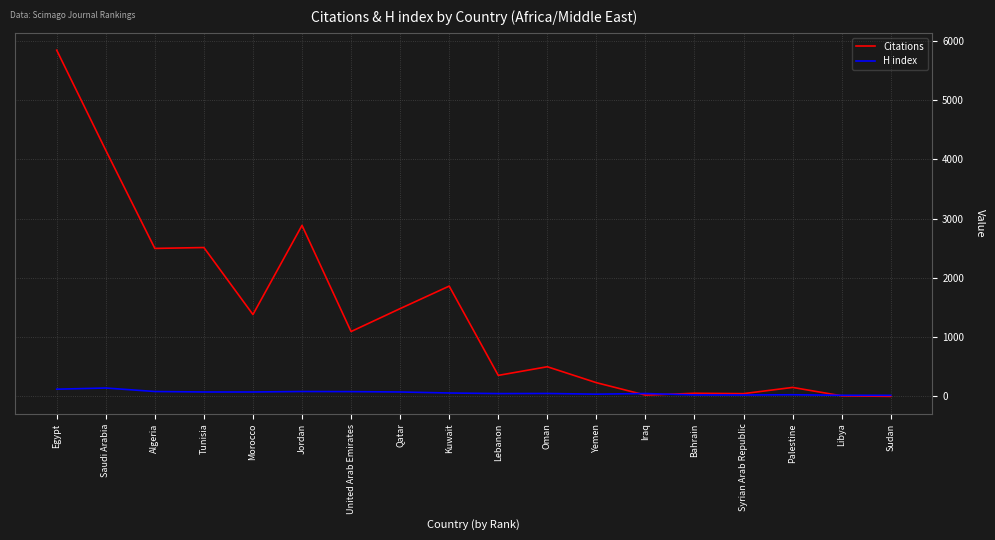

What is the lowest value of the Citations series?

1